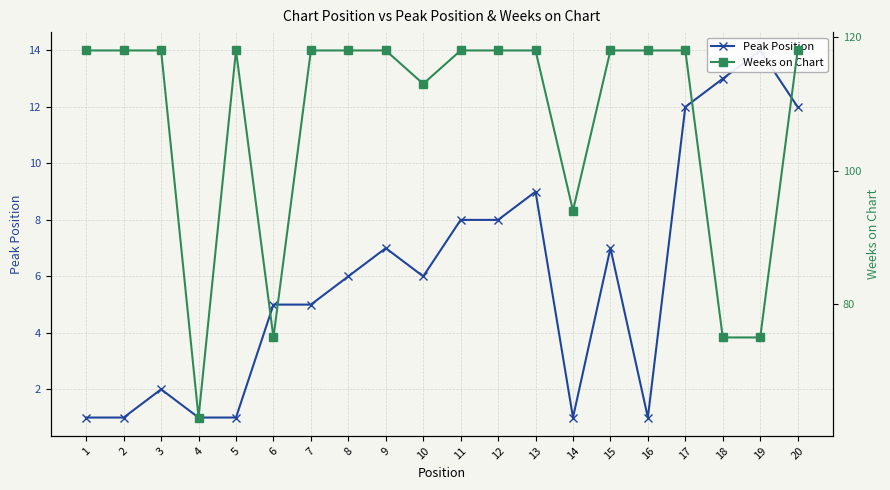

What is the lowest value of the Weeks on Chart series?

63